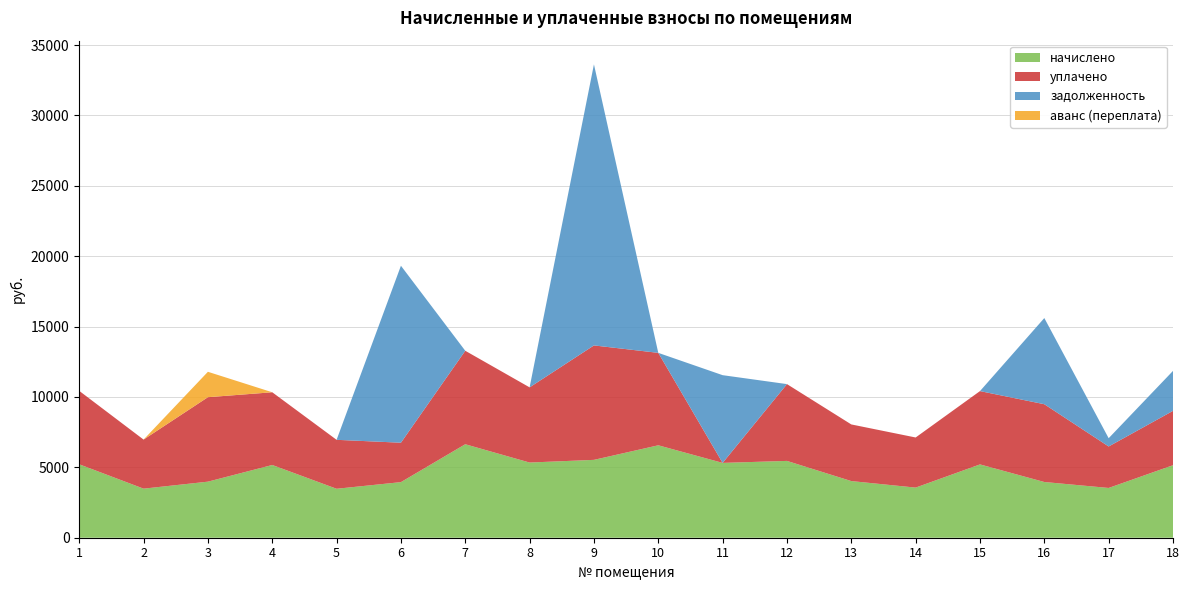

Reading left to right, what are all the values shown in this chart?

начислено: 5216.4	3485.9	3982.7	5166.7	3477.6	3949.5	6640.6	5340.6	5531.0	6566.2	5315.8	5456.5	4024.1	3560.4	5208.1	3957.8	3535.6	5150.2
уплачено: 5216.4	3485.9	6000.0	5166.7	3477.6	2800.0	6640.6	5340.6	8130.3	6566.2	0.0	5456.5	4024.1	3560.4	5208.1	5526.1	2946.4	3862.6
задолженность: 0.0	0.0	0.0	0.0	0.0	12572.0	0.0	0.0	19967.4	0.0	6232.0	0.0	0.0	0.0	0.0	6121.3	587.8	2838.5
аванс (переплата): 0.0	0.0	1805.0	0.0	0.0	0.0	0.0	0.0	0.0	0.0	0.0	0.0	0.0	0.0	0.0	0.0	0.0	0.0